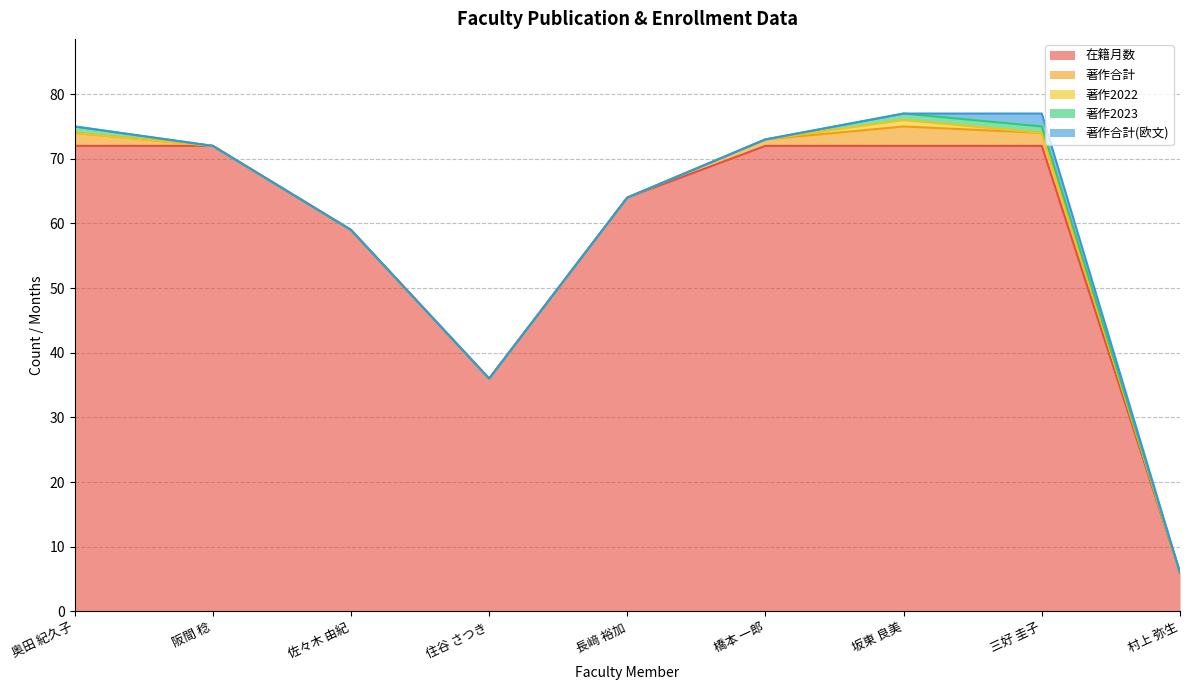

Which series has the widest spread of values?

在籍月数